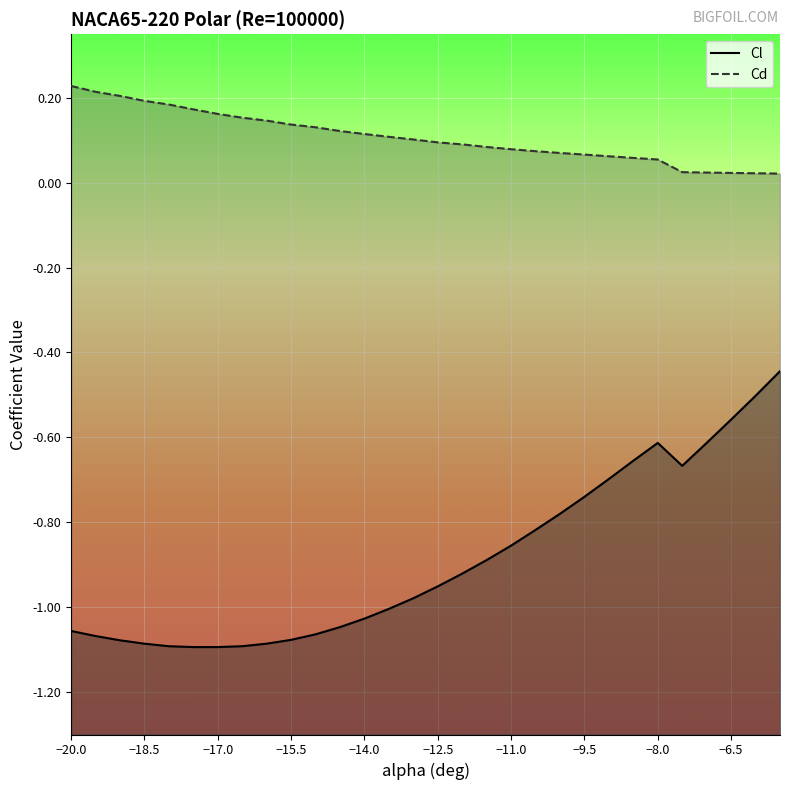

Which series has the largest range (max minus min)?

Cl